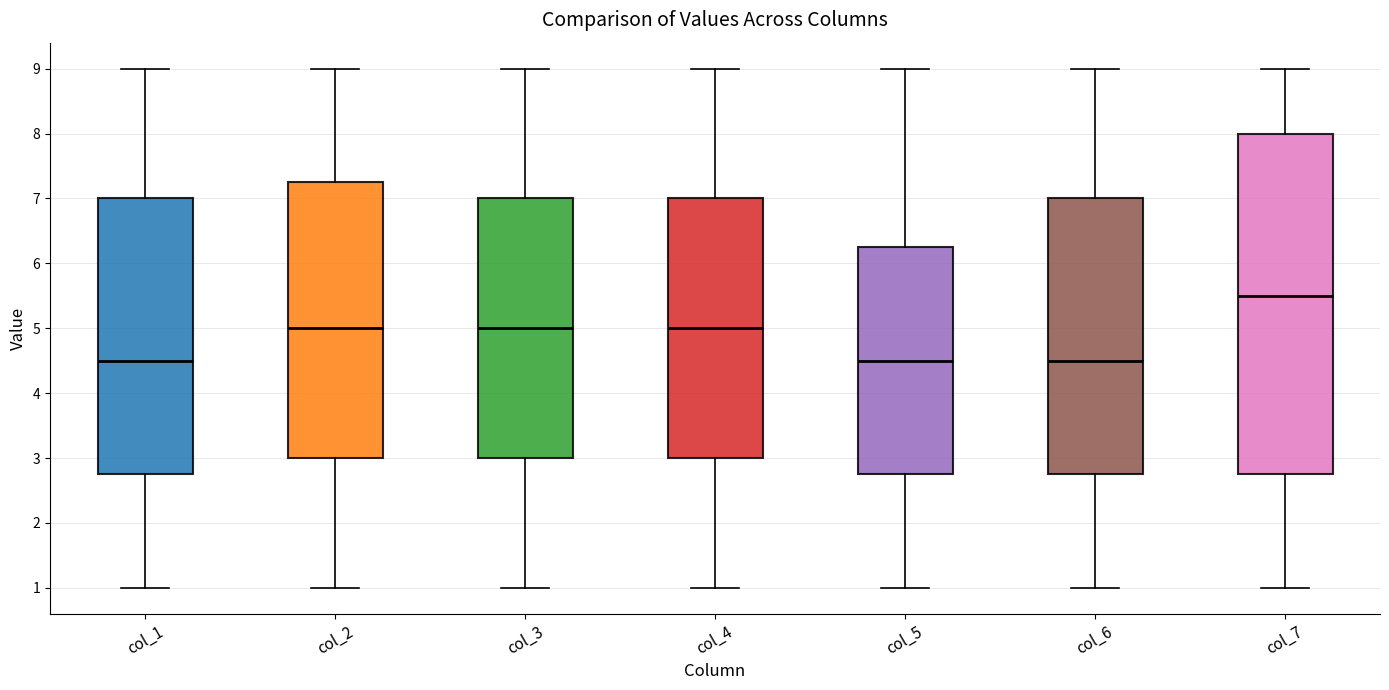

Where is the upper edge of the box for col_1 on the y-axis? The values are not printed on the chart, so give them approximately, as read against the axis.

7.0